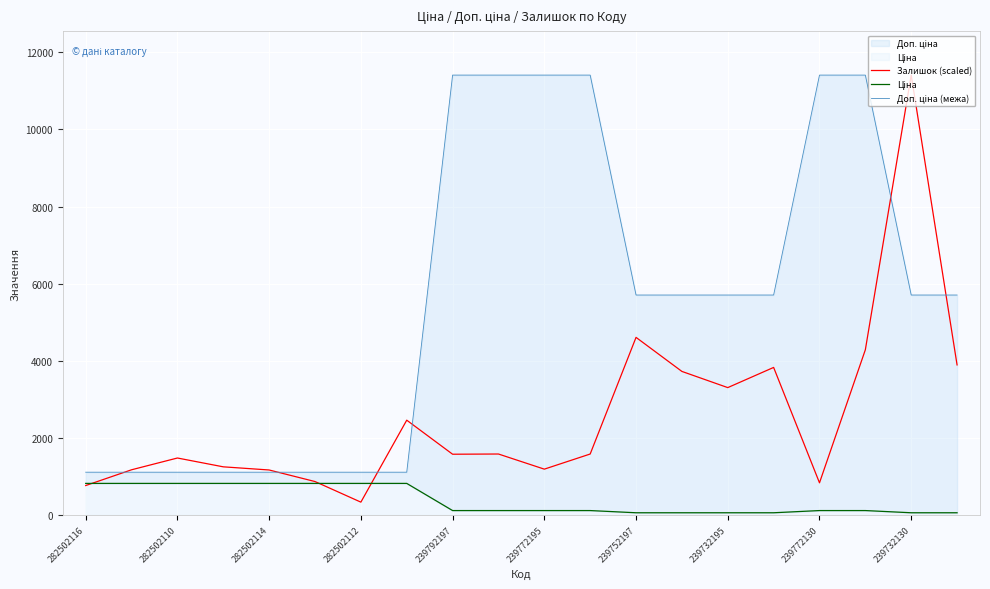

The Залишок (scaled) series shows 3303.6 at 239732195. True or false?

True